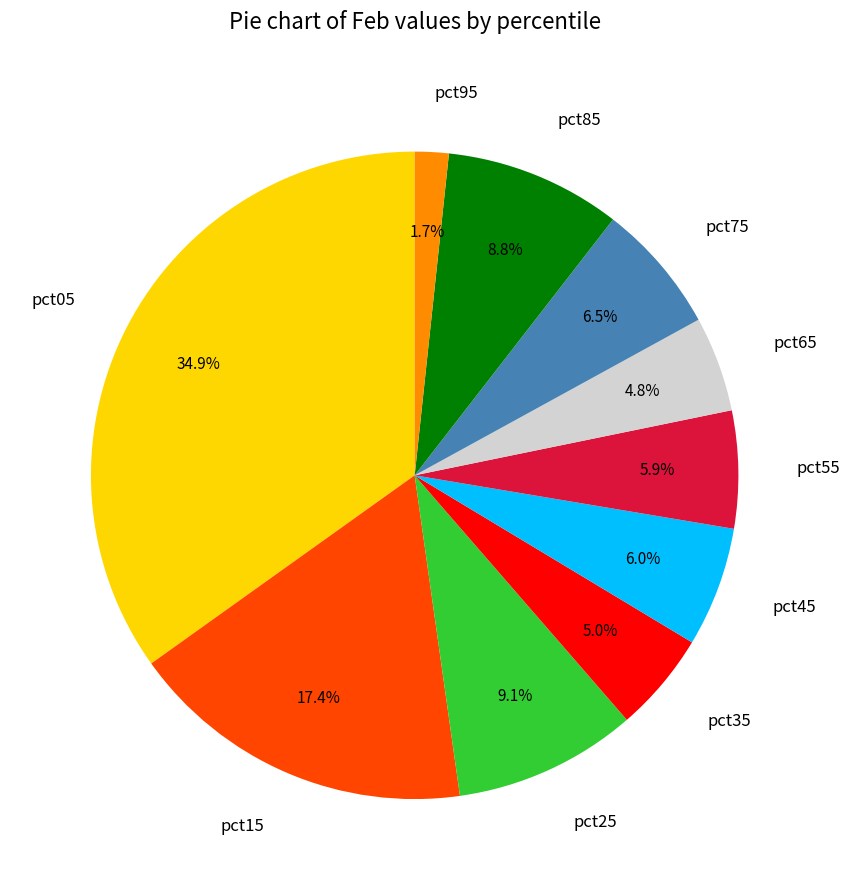

How many segments does this pie chart have?

10